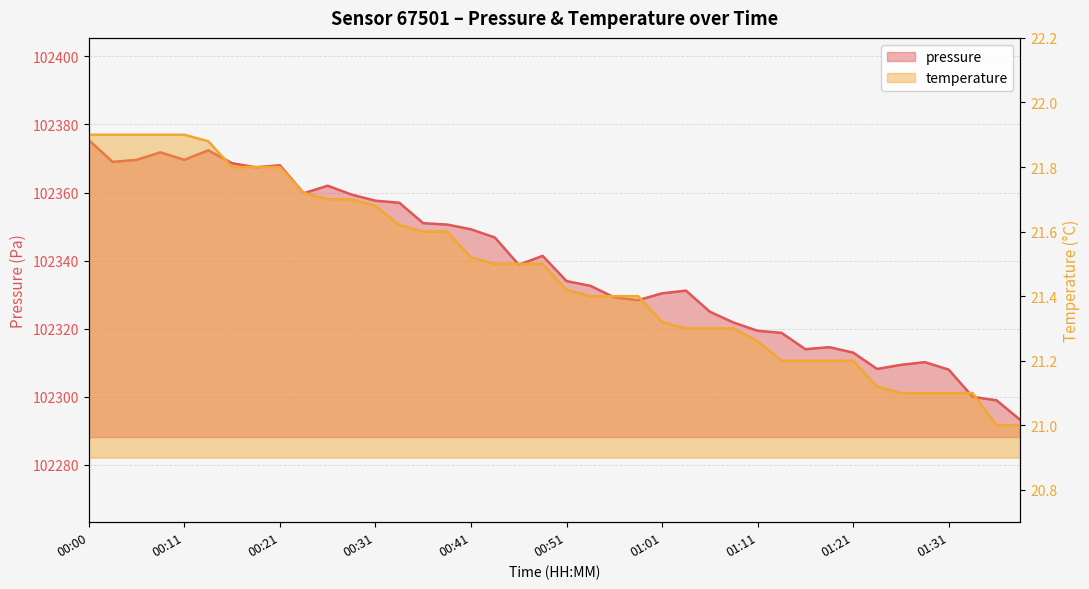

Which series has the largest total across all categories?

pressure